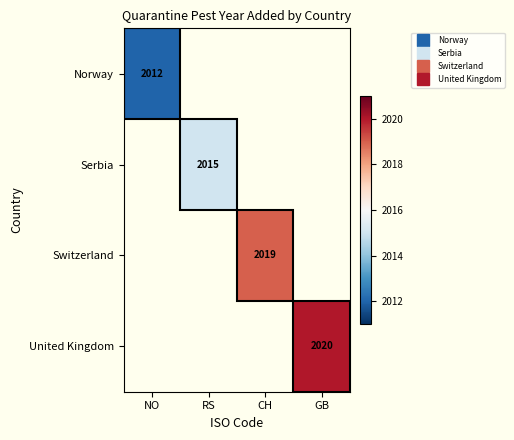

How many positive values does the Norway series have?

1